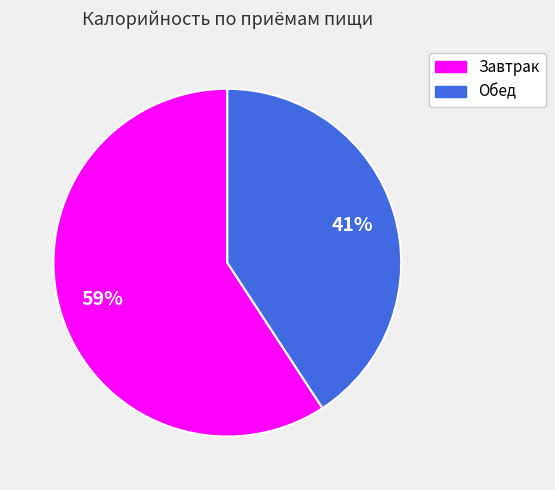

To the nearest percent, what is the difference between the largest and smallest slice percentages?

18%